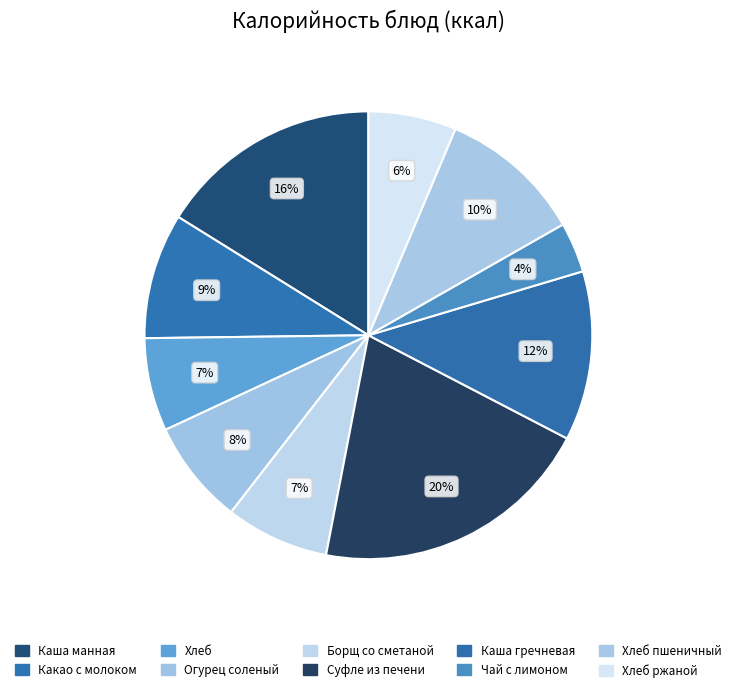

How many slices are in this pie chart?

10